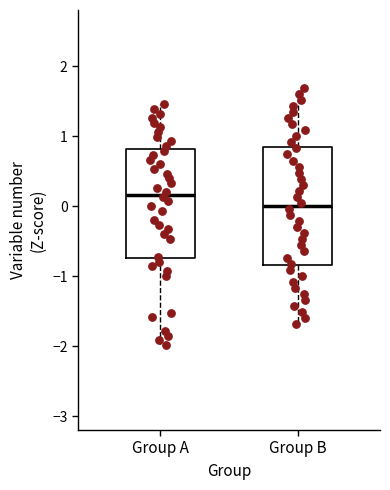

Which box is the tallest, from its lower edge to its upper edge?

Group B